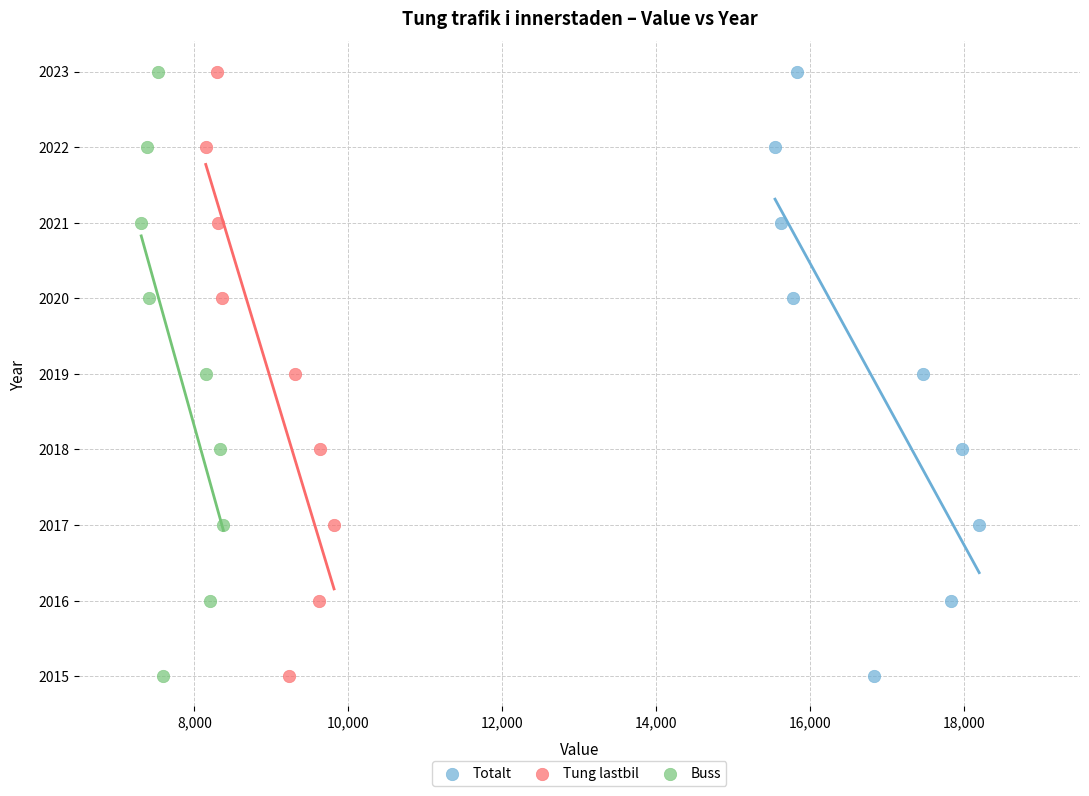

What are all the series names shown in the legend?

Totalt, Tung lastbil, Buss